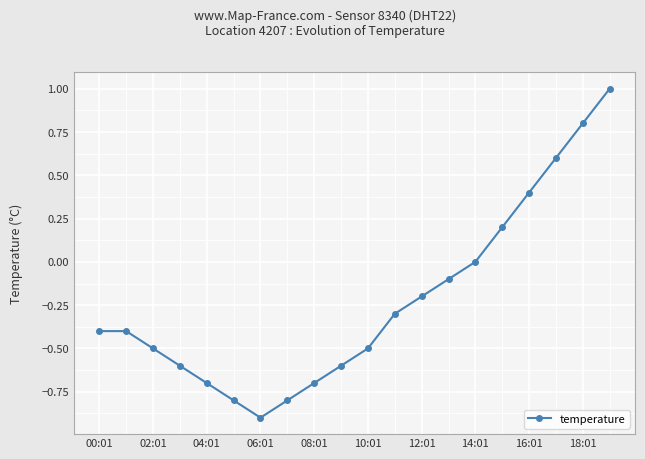

Does the chart have visible grid lines?

Yes